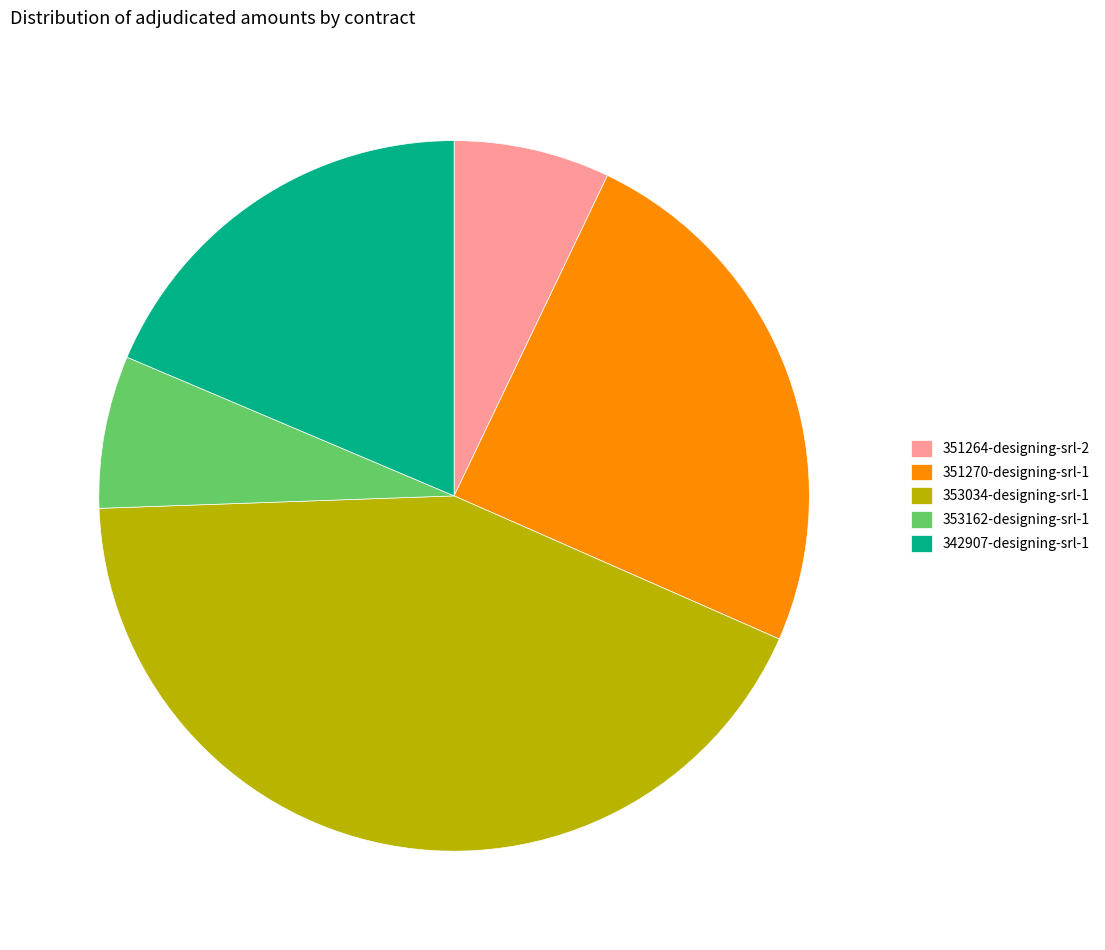

How many slices are in this pie chart?

5